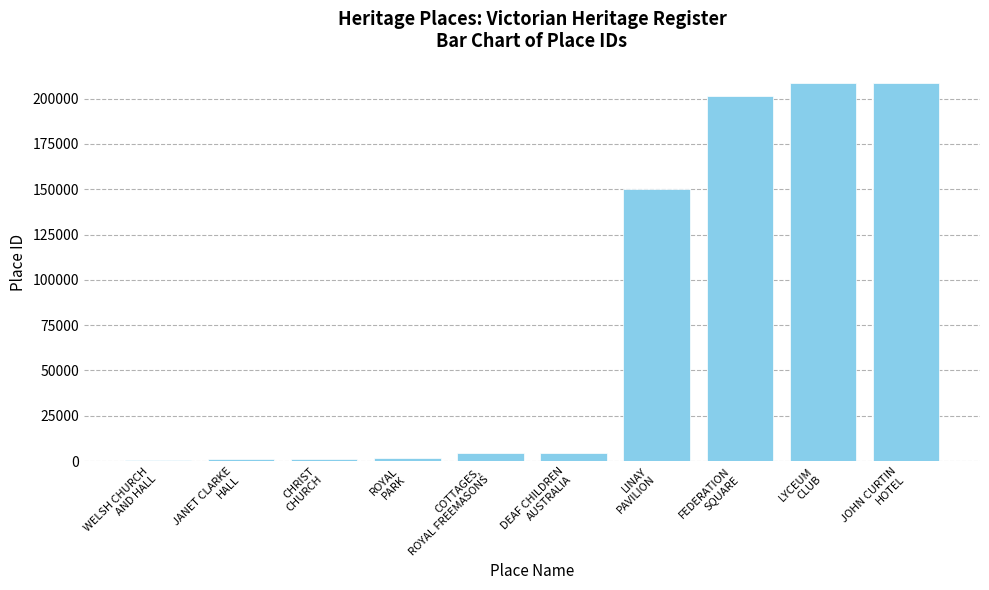

What is the greatest value displayed?

208812